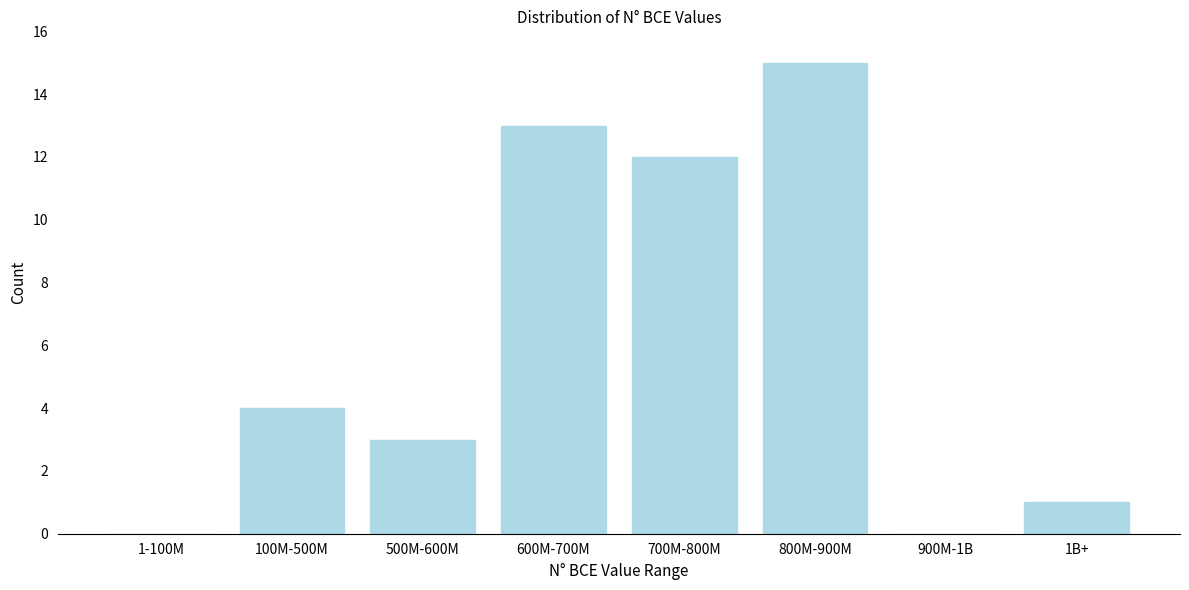

Reading left to right, transcribe all the data shown in this chart.

1-100M=0	100M-500M=4	500M-600M=3	600M-700M=13	700M-800M=12	800M-900M=15	900M-1B=0	1B+=1